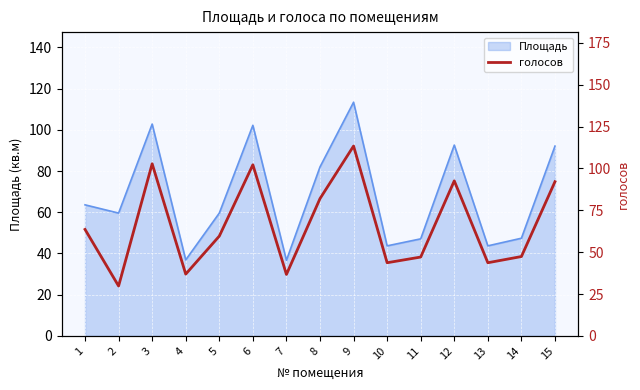

True or false: there are more than 1 points higher than both neighbors.

True